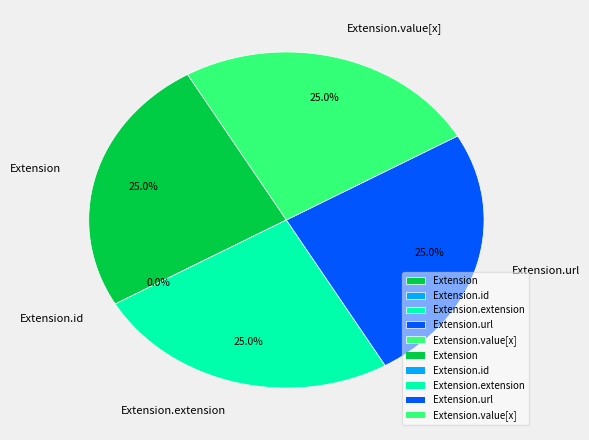

True or false: Extension.url accounts for 10% of the total.

False